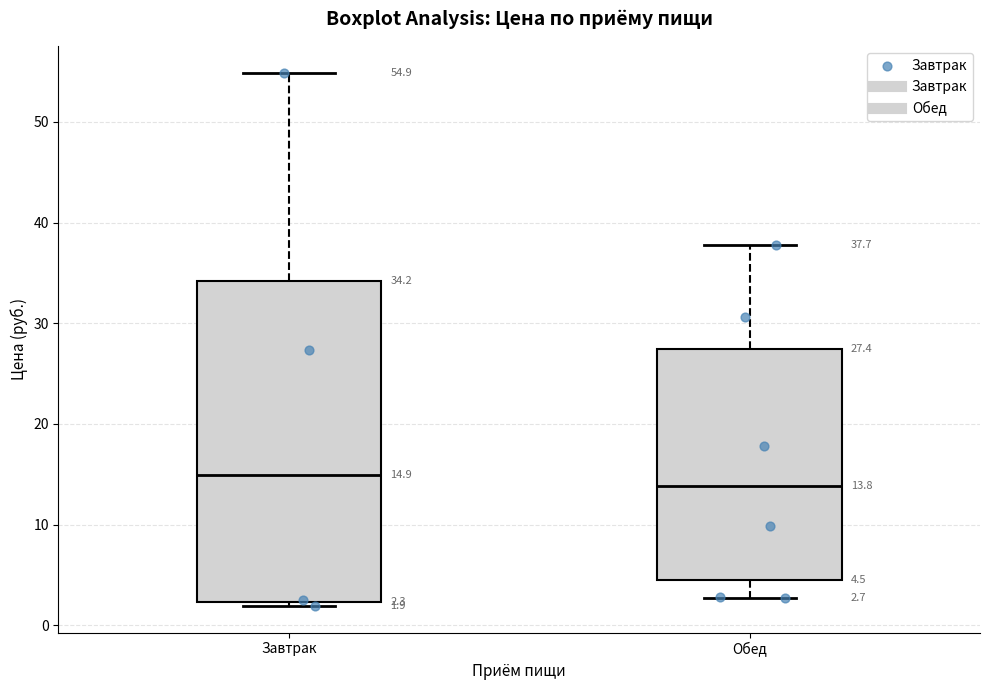

Which box is the tallest, from its lower edge to its upper edge?

Завтрак